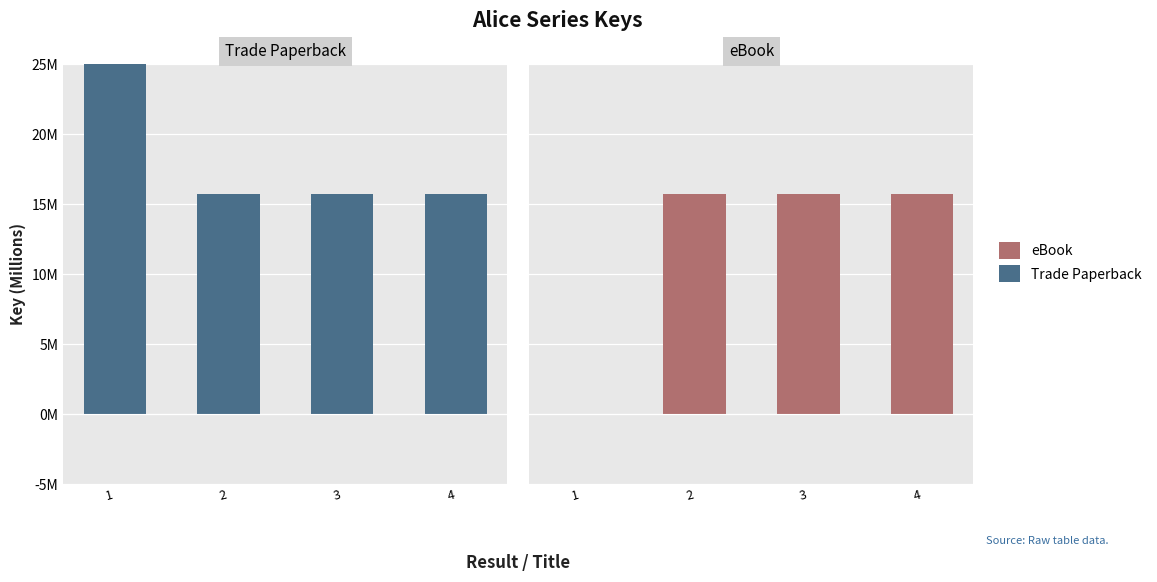

Where does the eBook series first go above 15?

2